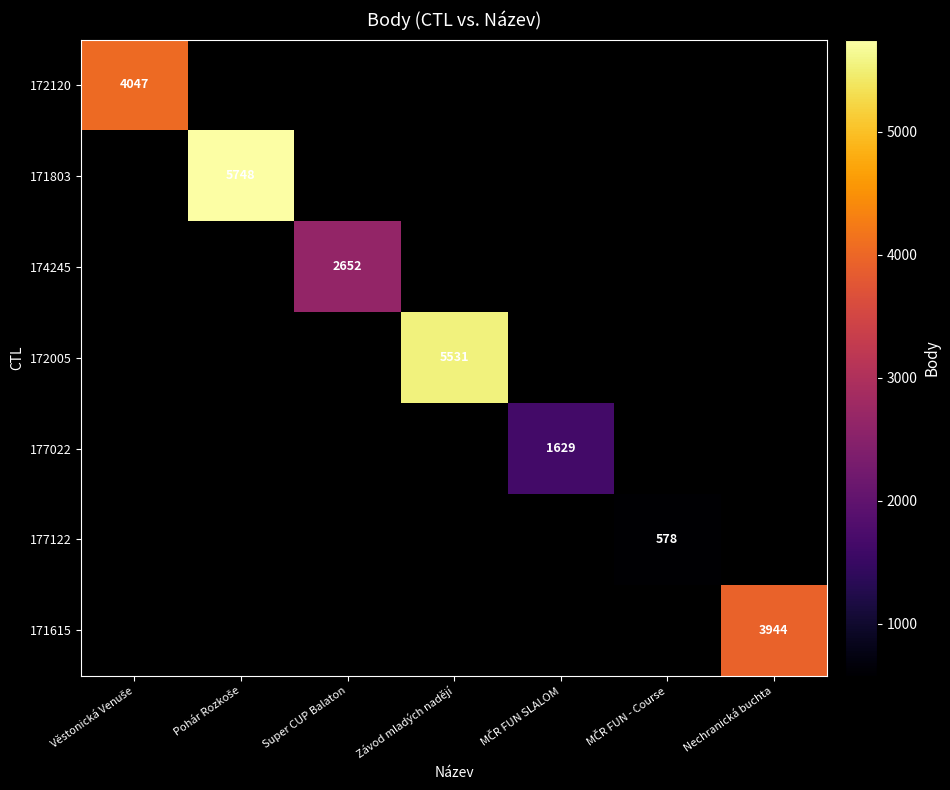

Which series has the widest spread of values?

172120